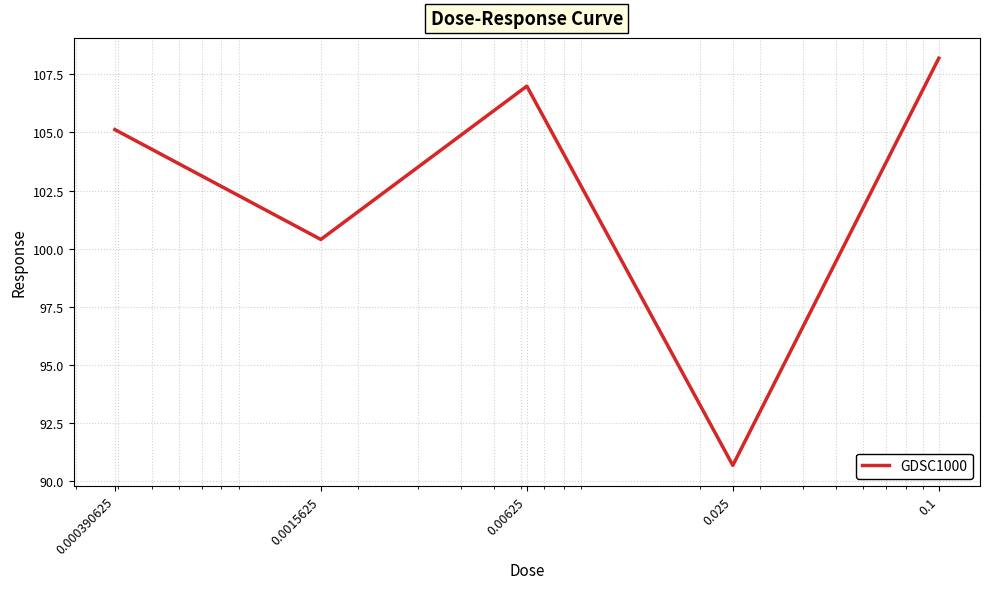

How many interior local peaks (higher than both neighbors) does the data have?

1